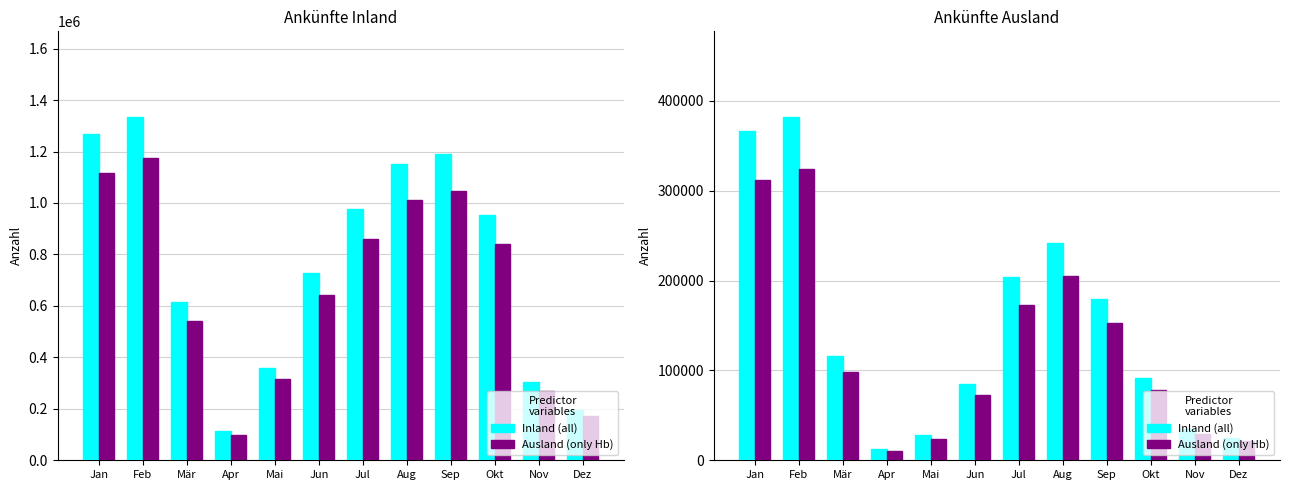

What is the approximate value of all at Sep?

179440.0